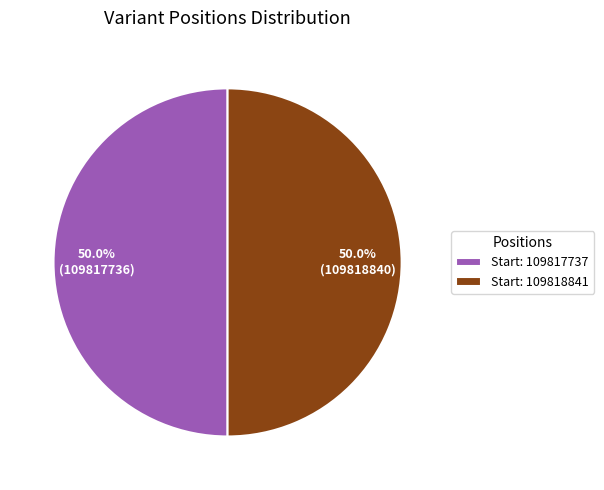

Approximately how many times larger is the value at Start: 109818841 compared to Start: 109817737?

1.0